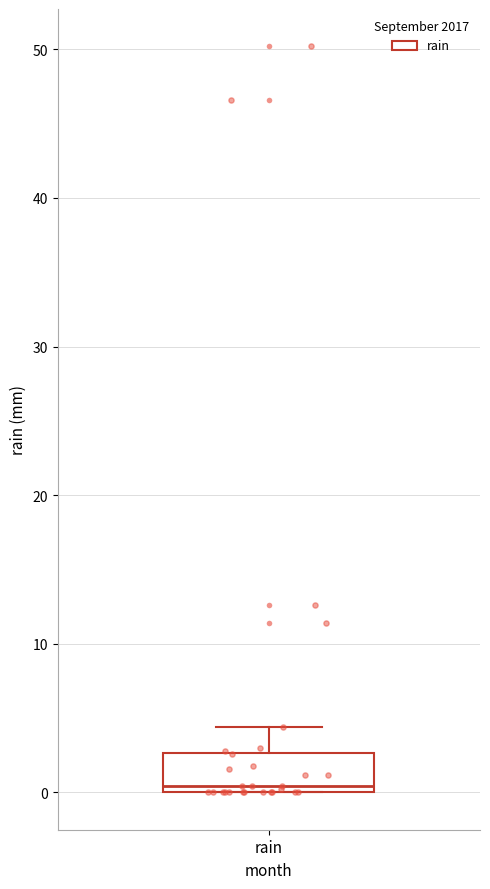

Where is the upper edge of the box for rain on the y-axis? The values are not printed on the chart, so give them approximately, as read against the axis.

3